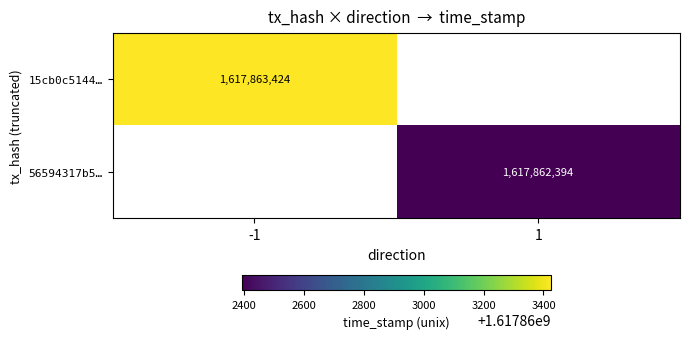

The 15cb0c5144caeb8e4bf027b7aeda47b6713a2bc series shows 1617863424 at time_stamp. True or false?

True